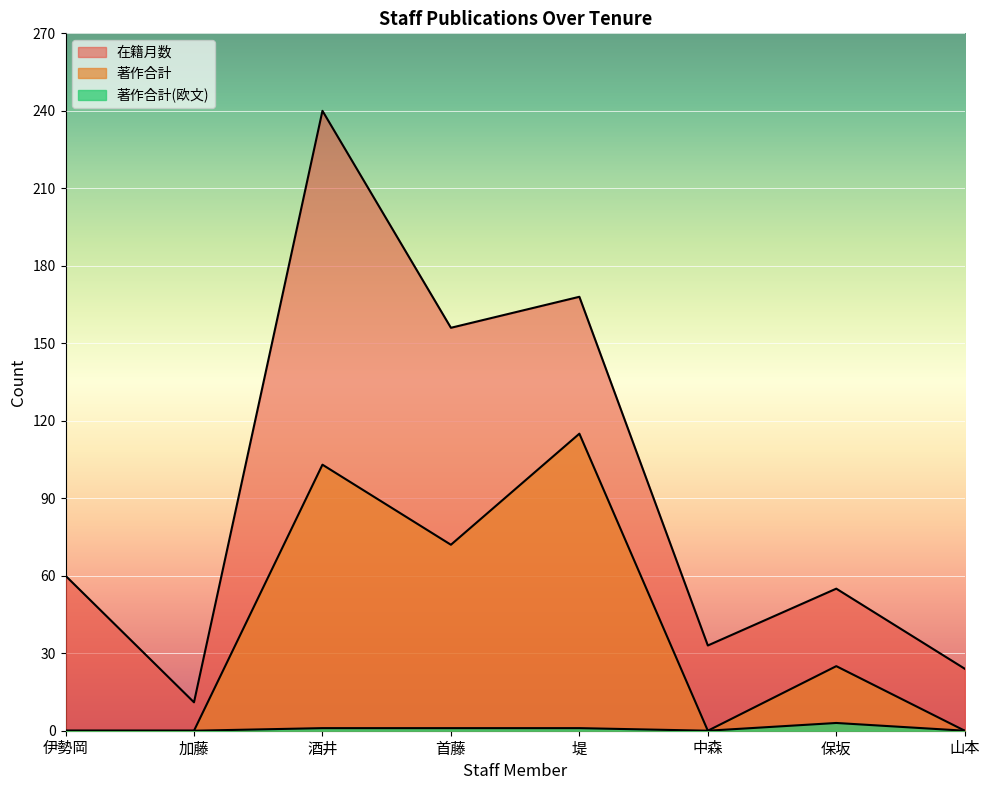

What is the spread (max minus min) of values at 堤?

167